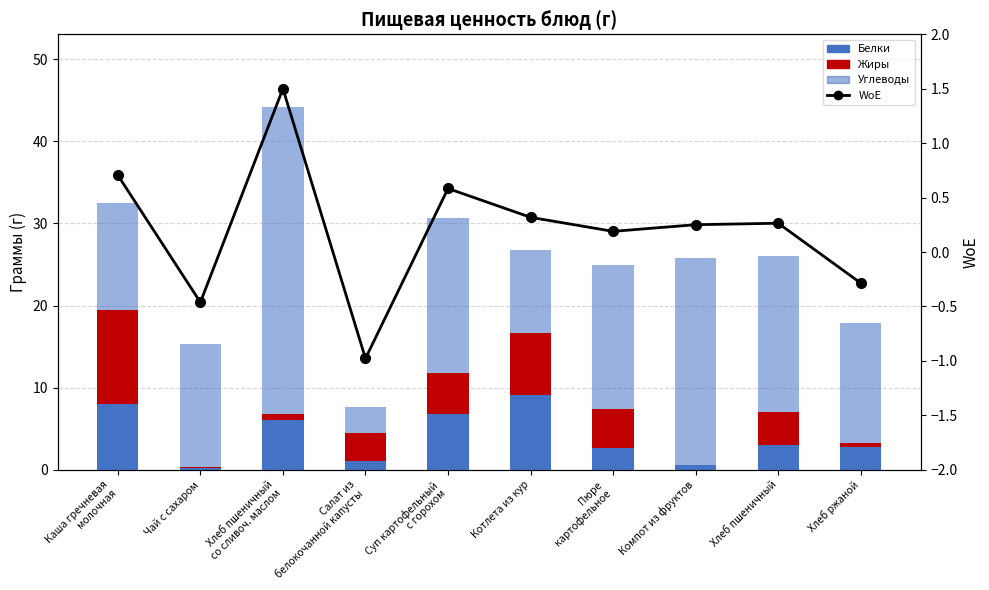

What is the highest value of the WoE series?

1.5